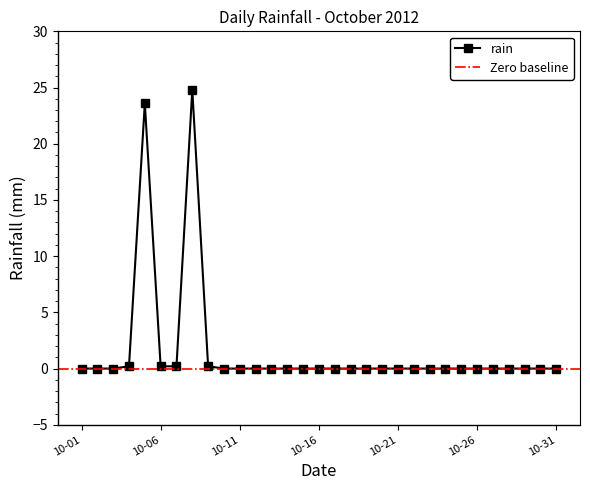

The chart shows a value of 10.1 at 2012-10-22. True or false?

False